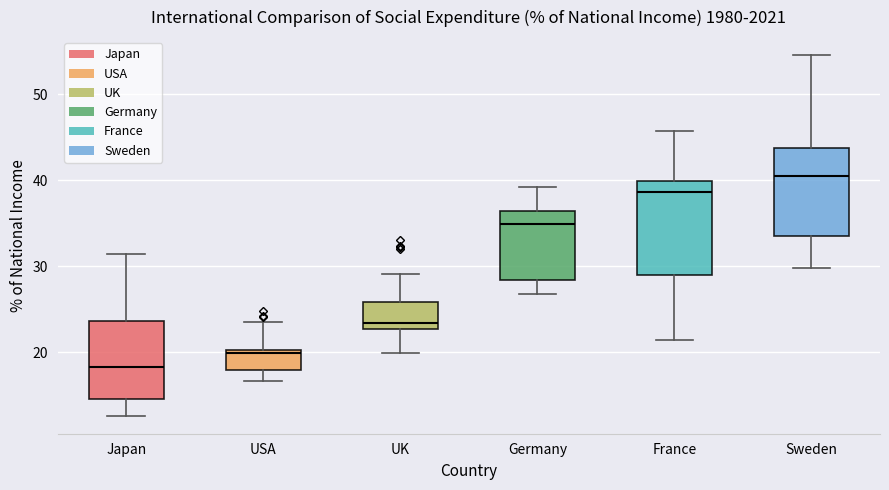

Reading left to right, transcribe this box plot: for each box, give where its median line is, the range the box spans, and where its two whiskers end, as read against the y-axis. The values are not printed on the chart, so give them approximately, as read against the axis.

Japan: median 18, box 15 to 24, whiskers 13 to 31
USA: median 20 (just below the box's upper edge), box 18 to 20, whiskers 17 to 24
UK: median 23 (just above the box's lower edge), box 23 to 26, whiskers 20 to 29
Germany: median 35, box 28 to 36, whiskers 27 to 39
France: median 39, box 29 to 40, whiskers 21 to 46
Sweden: median 41, box 34 to 44, whiskers 30 to 55